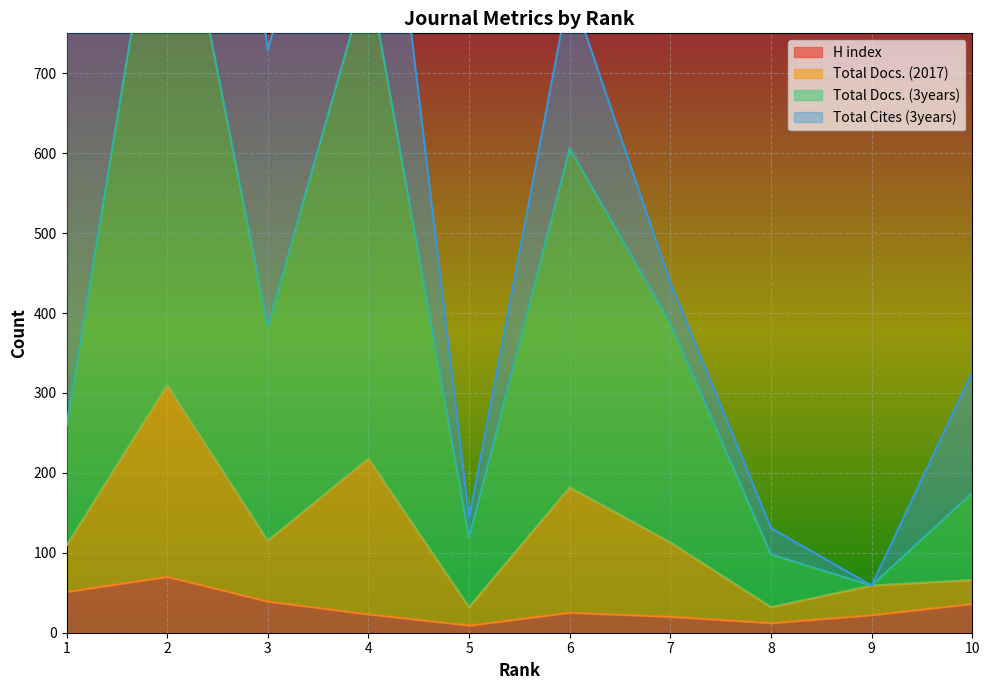

At which label does H index first exceed 25?

1